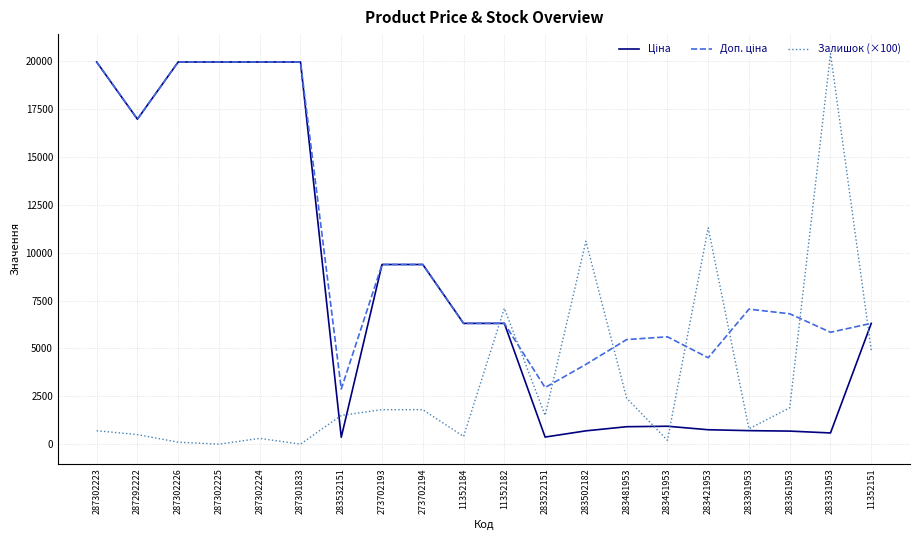

Is it true that Залишок (×100) equals 3961.7 at 283502182?

False